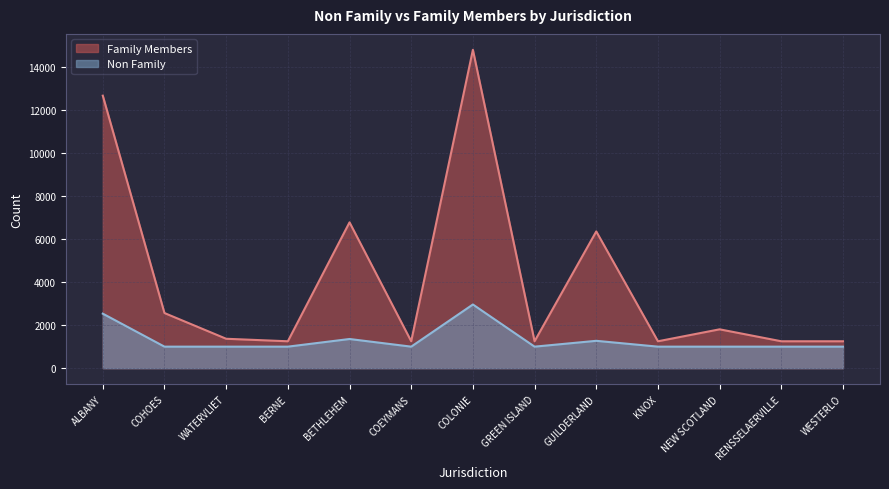

Reading right to left, extract all data points from this chart.

Family Members: WESTERLO=1250.0	RENSSELAERVILLE=1250.0	NEW SCOTLAND=1805.8	KNOX=1250.0	GUILDERLAND=6357.0	GREEN ISLAND=1250.0	COLONIE=14801.0	COEYMANS=1250.0	BETHLEHEM=6778.8	BERNE=1250.0	WATERVLIET=1366.8	COHOES=2562.5	ALBANY=12669.2
Non Family: WESTERLO=1000.0	RENSSELAERVILLE=1000.0	NEW SCOTLAND=1000.0	KNOX=1000.0	GUILDERLAND=1271.4	GREEN ISLAND=1000.0	COLONIE=2960.2	COEYMANS=1000.0	BETHLEHEM=1355.8	BERNE=1000.0	WATERVLIET=1000.0	COHOES=1000.0	ALBANY=2533.8